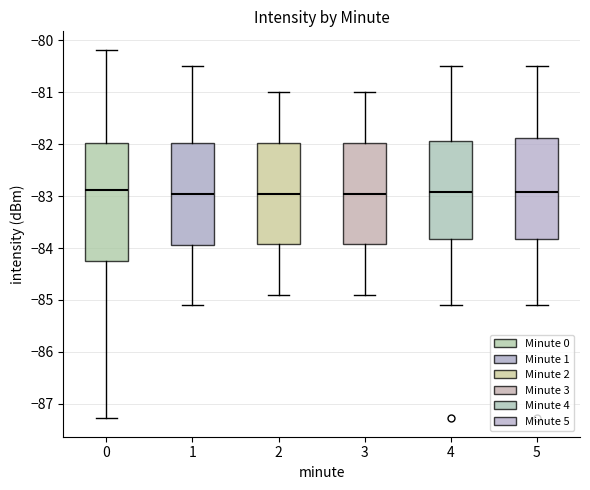

Which box is the tallest, from its lower edge to its upper edge?

0